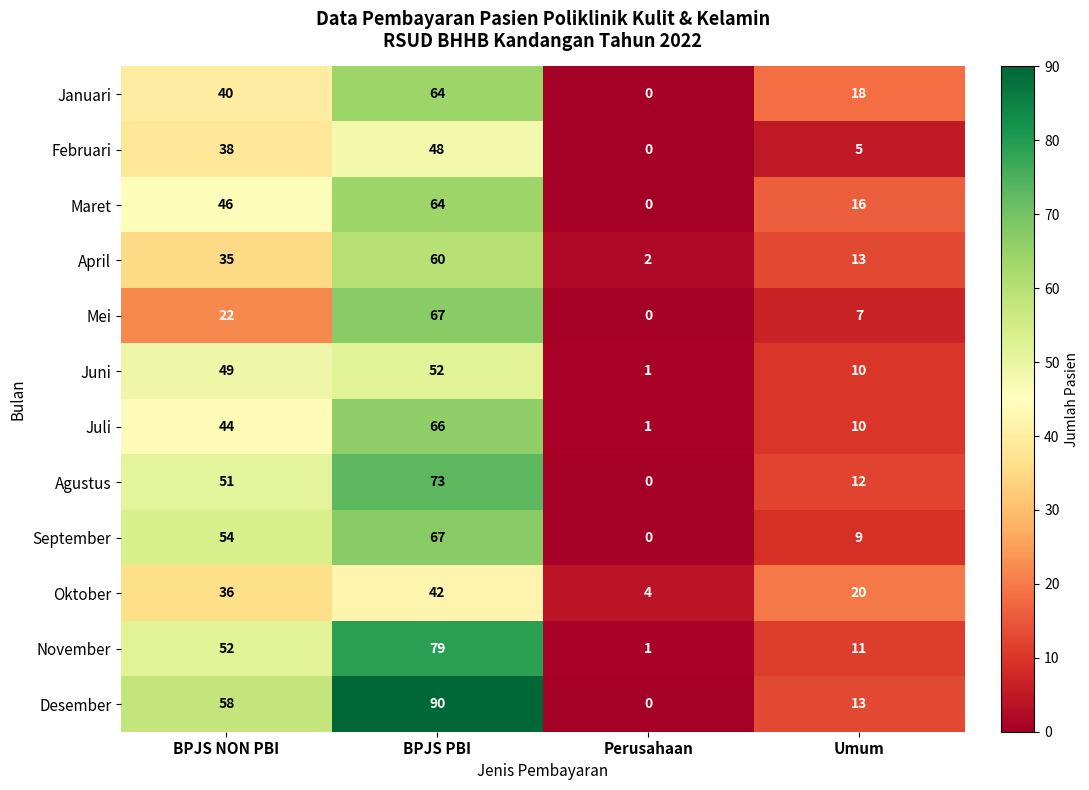

How many November values are between 11 and 79?

3